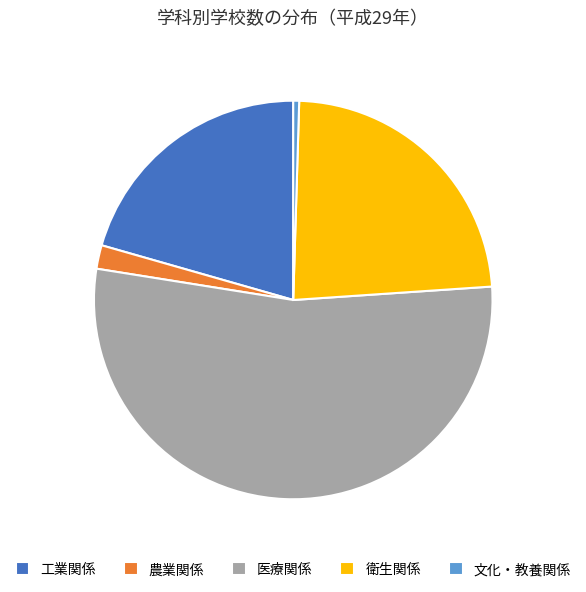

The 工業関係 slice represents 21% of the pie. True or false?

True